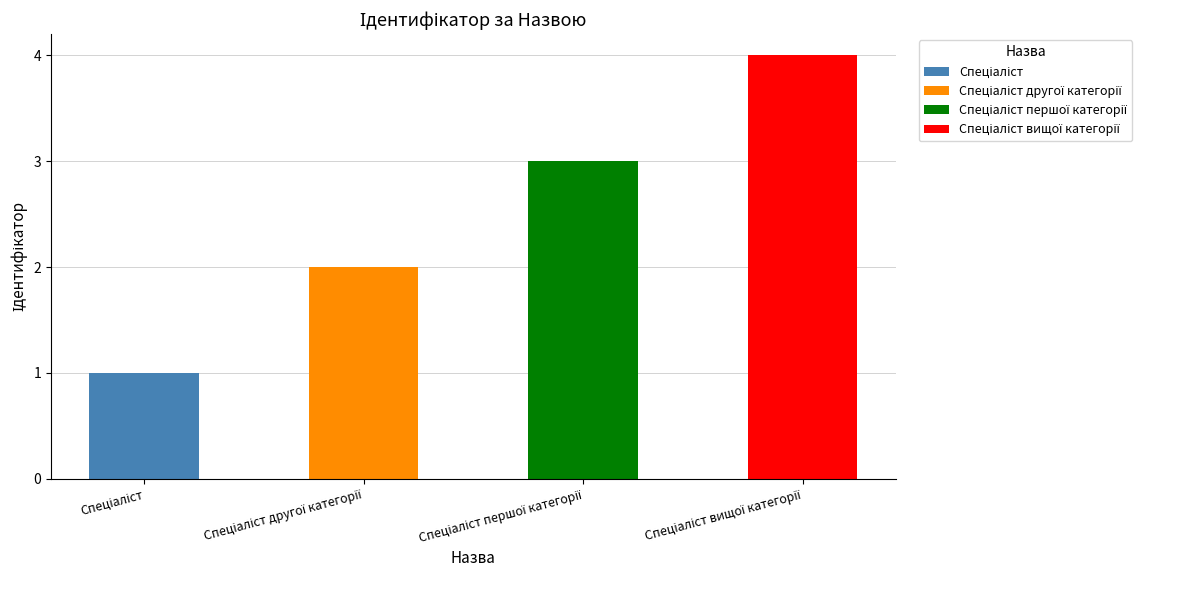

What is the maximum value shown in the chart?

4